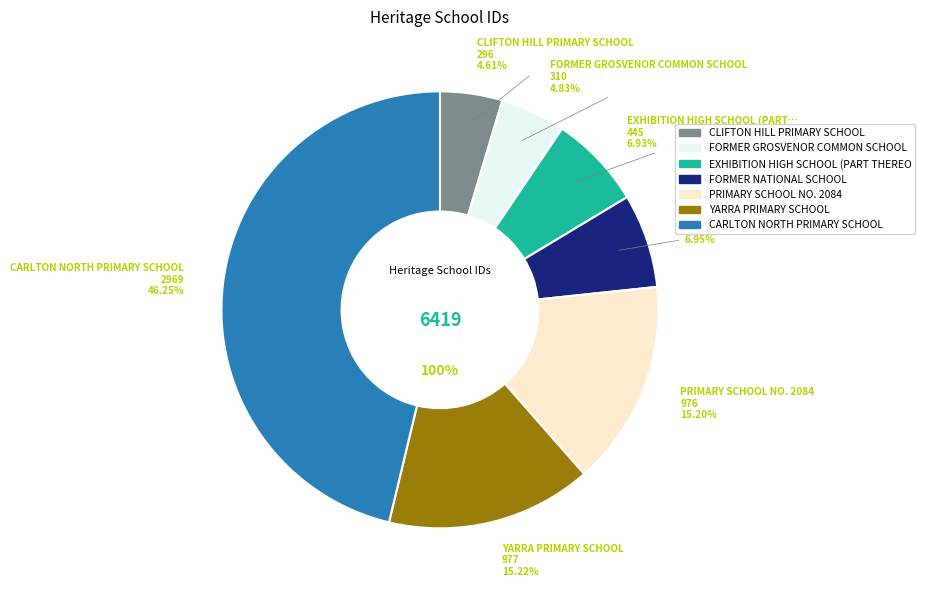

Is there a majority slice in this chart?

No